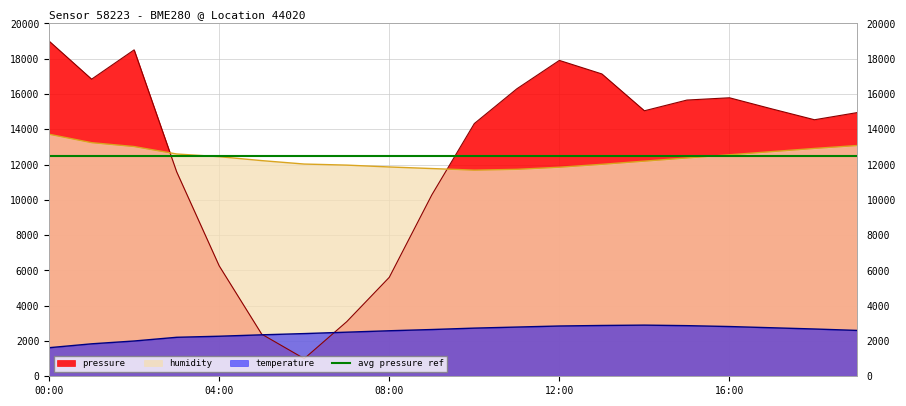

Is the value of pressure at 01:00 greater than the value of humidity at 10:00?

Yes